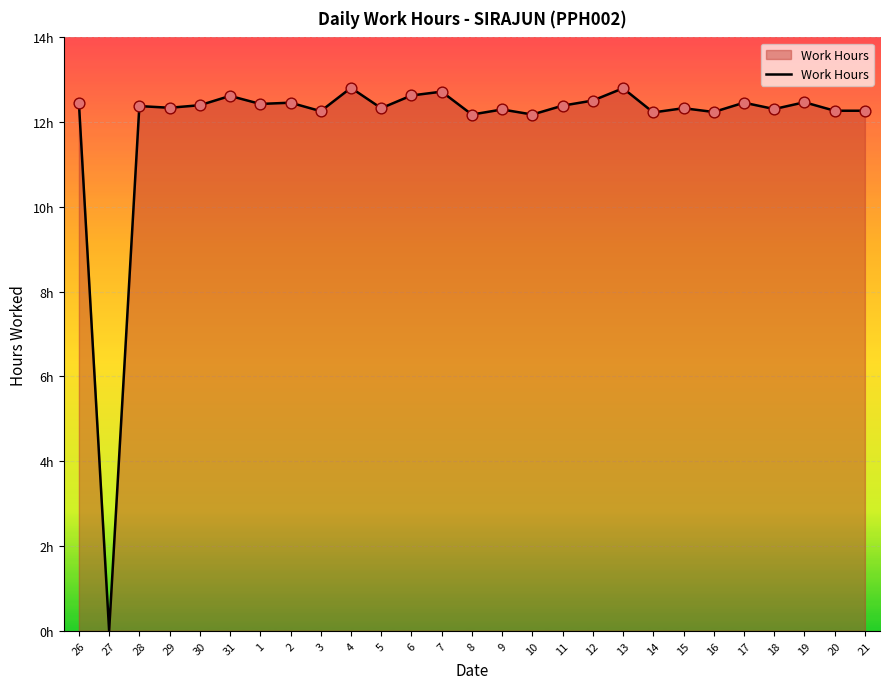

Is this an area chart (filled region under the line)?

Yes